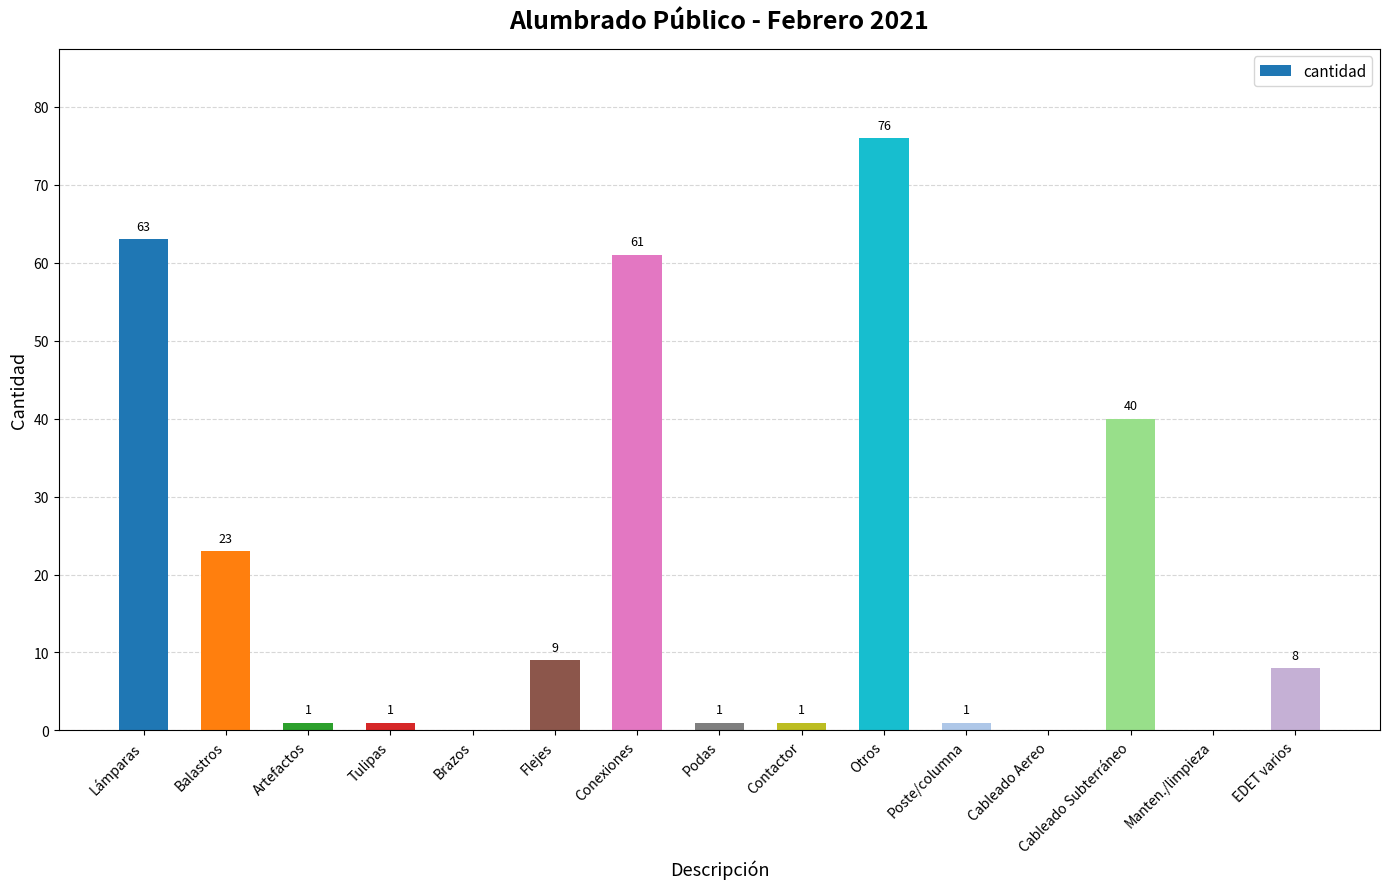

Reading left to right, transcribe all the data shown in this chart.

63	23	1	1	0	9	61	1	1	76	1	0	40	0	8